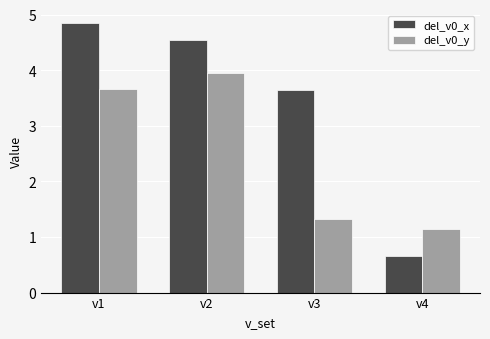

What is the spread (max minus min) of values at v1?

1.2